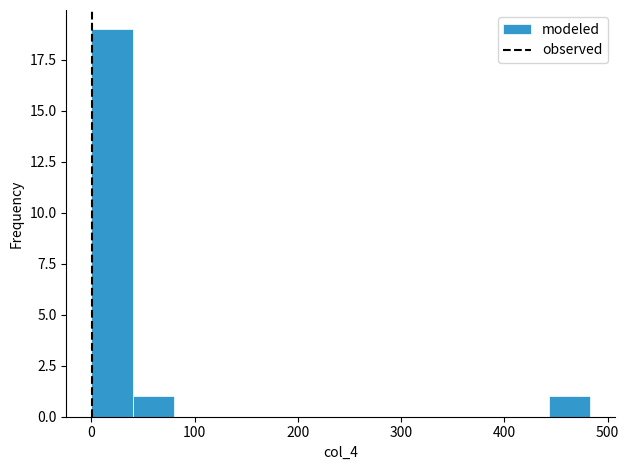

What is the height of the bar covering 440 to 480 on the x-axis? Neither the bar edges nor the heights are printed on the chart, so give them approximately, as read against the axes.

1